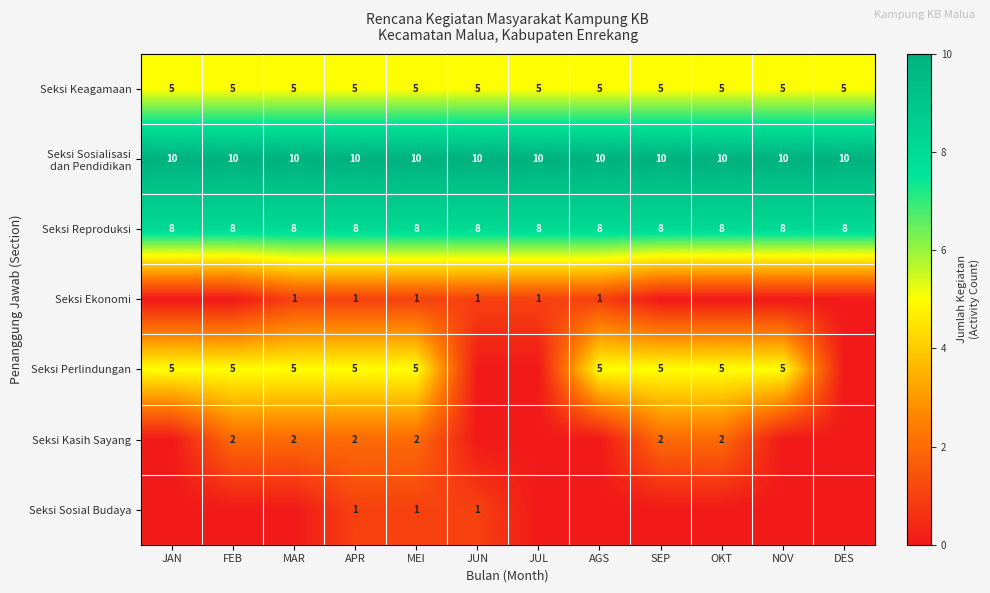

Read the Seksi Keagamaan value at MEI.

5